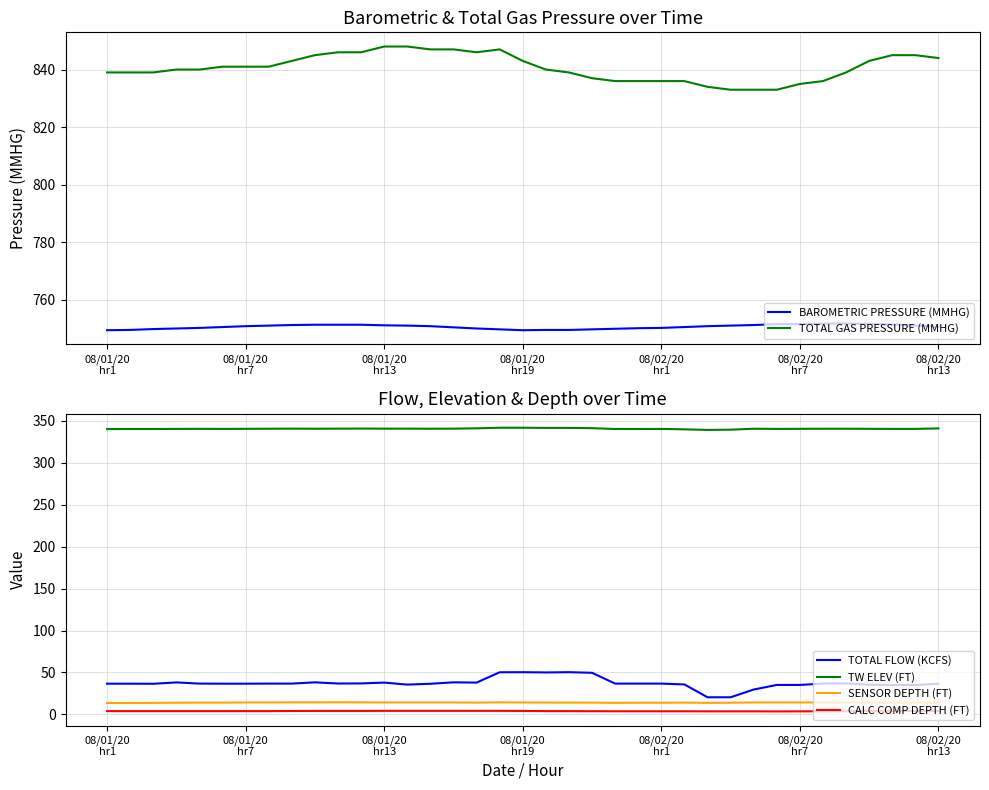

The value of BAROMETRIC PRESSURE (MMHG) at 20 is 1255.8. True or false?

False